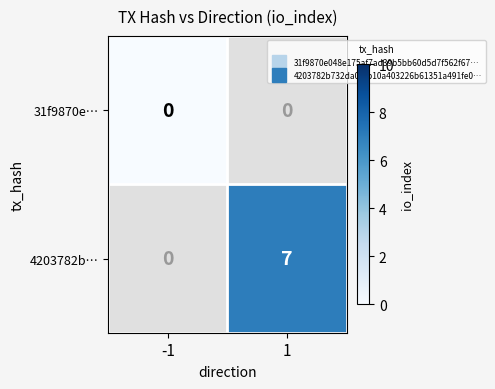

Which has a higher value, 1 or -1?

-1